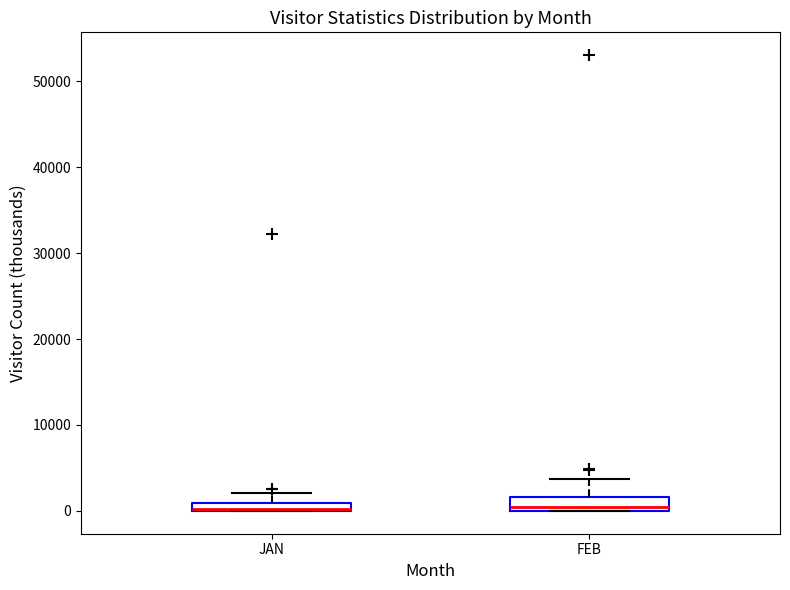

Where is the upper edge of the box for JAN on the y-axis? The values are not printed on the chart, so give them approximately, as read against the axis.

1000